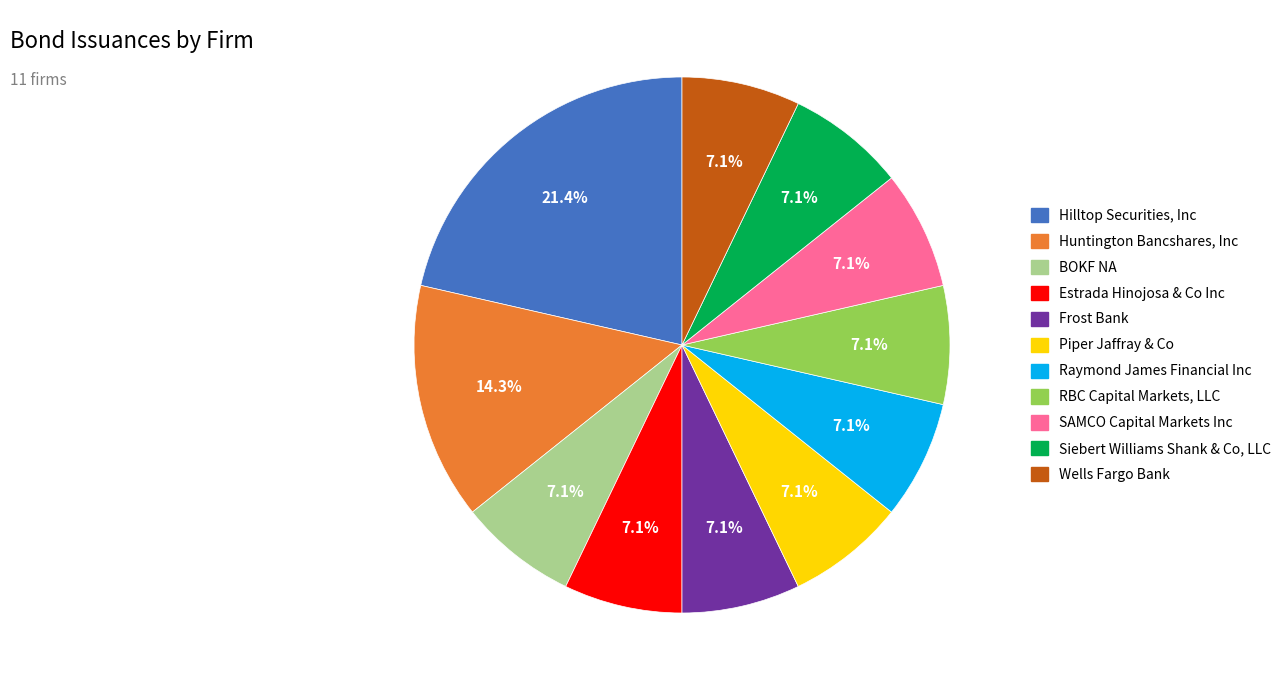

Is BOKF NA the majority of the pie?

No